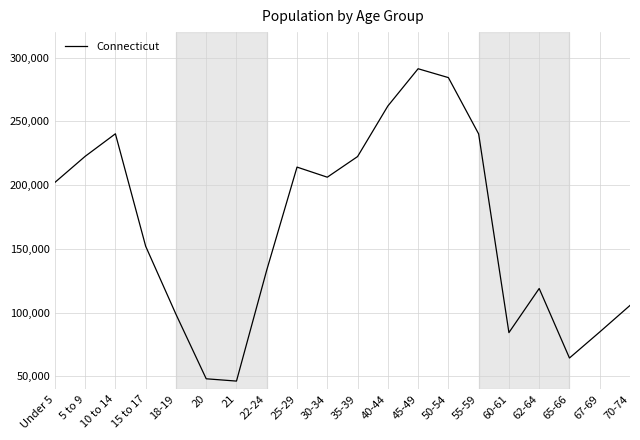

What is the difference between the maximum and second lowest values?

243133